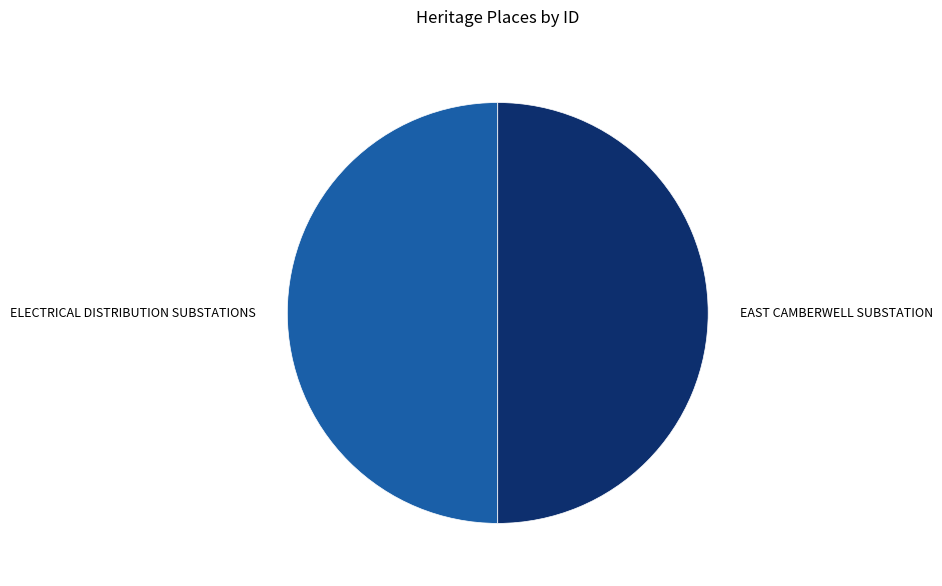

Do ELECTRICAL DISTRIBUTION SUBSTATIONS and EAST CAMBERWELL SUBSTATION together represent more than half of the pie?

Yes